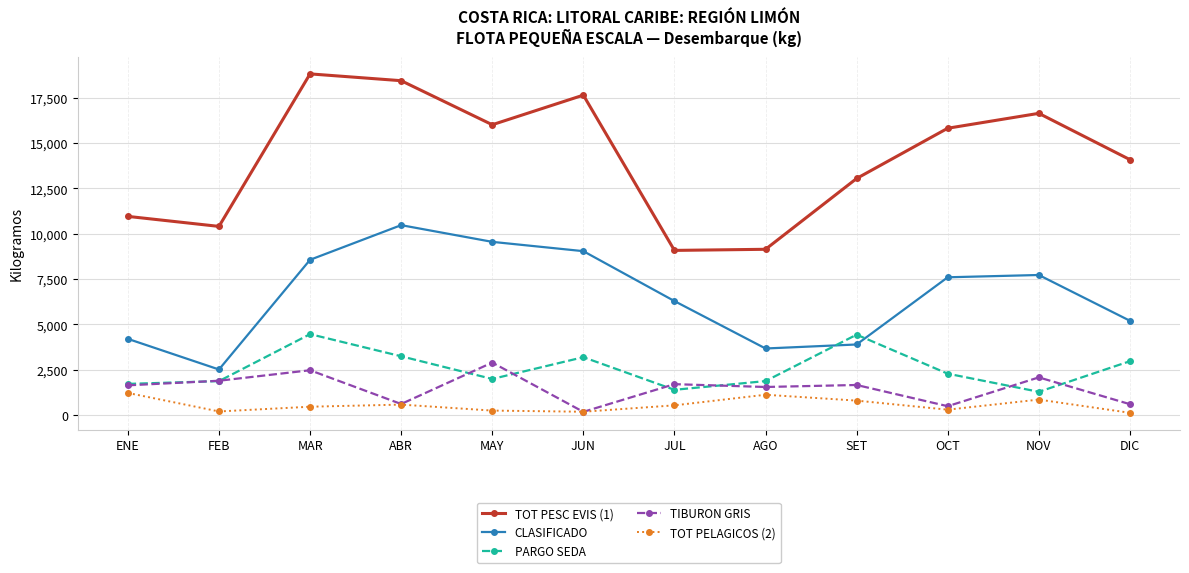

How many values in the CLASIFICADO series are below 7593?

6